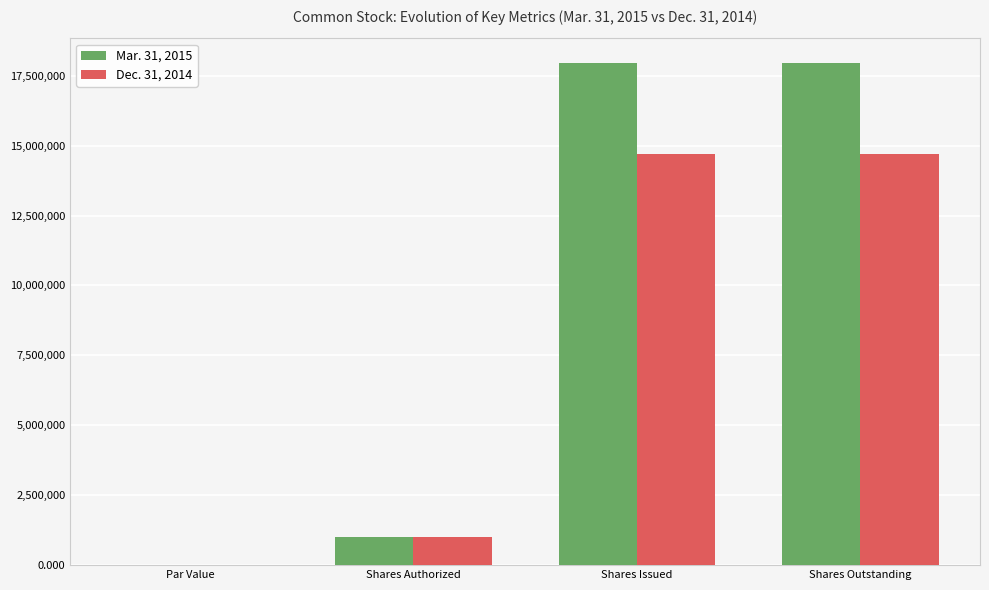

What is the sum of all Mar. 31, 2015 values?

36869430.0